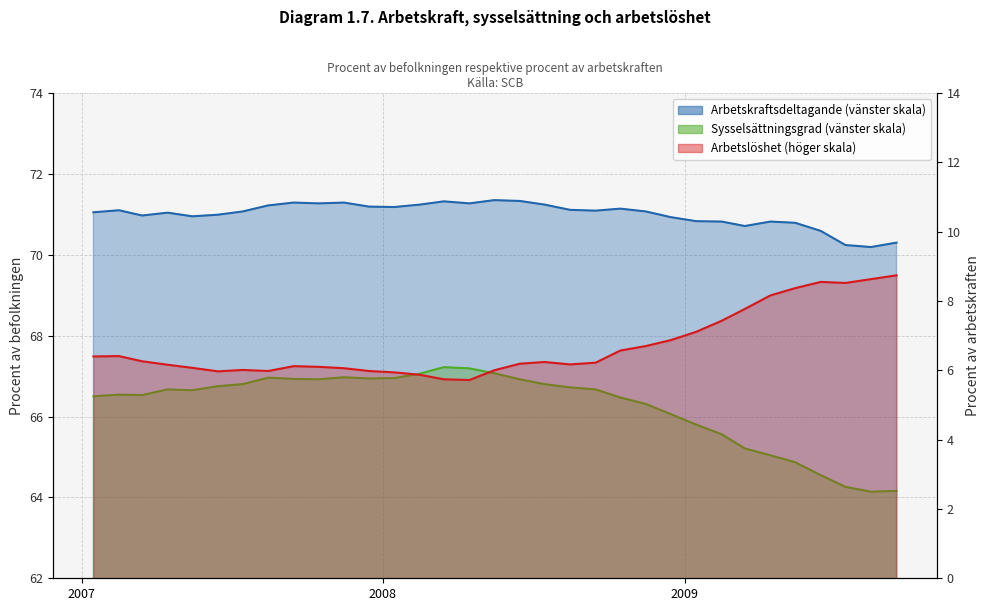

How many interior local peaks does the Arbetslöshet series have?

5